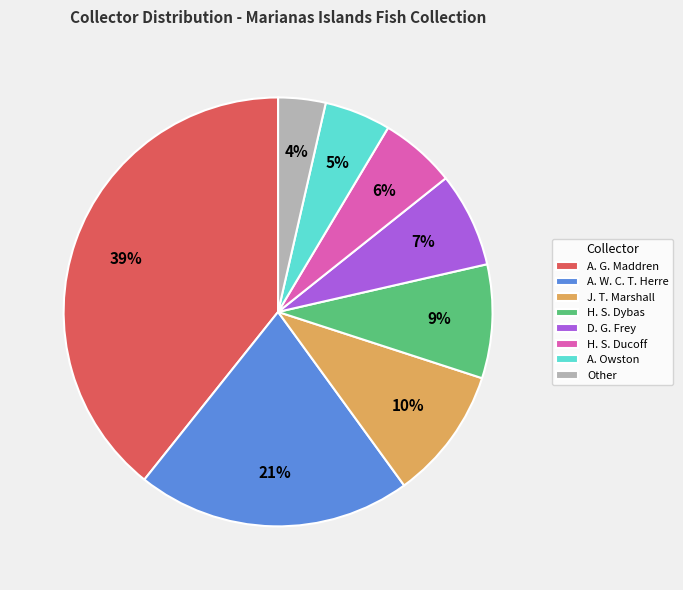

Between J. T. Marshall and D. G. Frey, which is larger?

J. T. Marshall